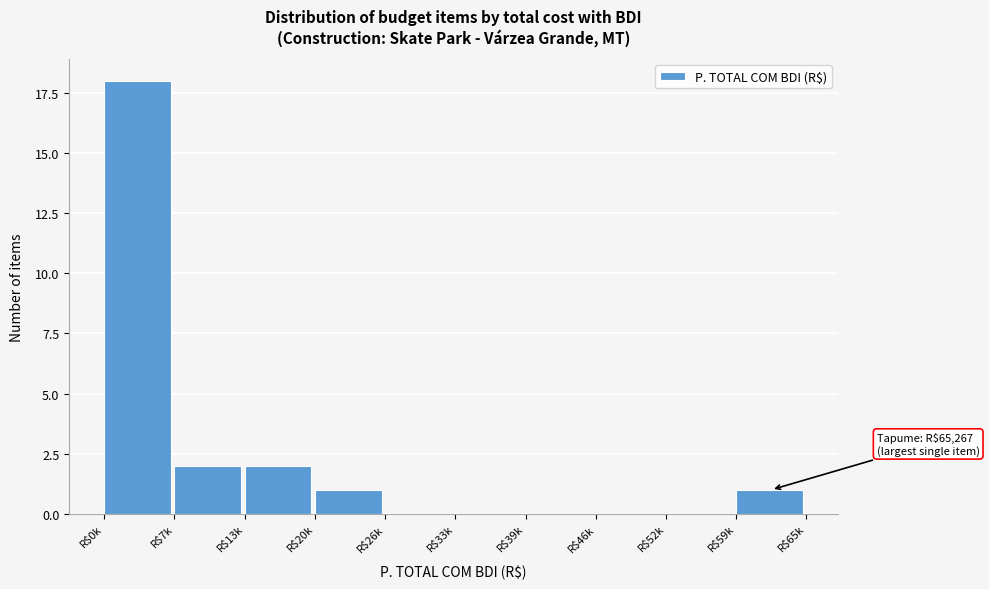

What is the maximum value shown in the chart?

18